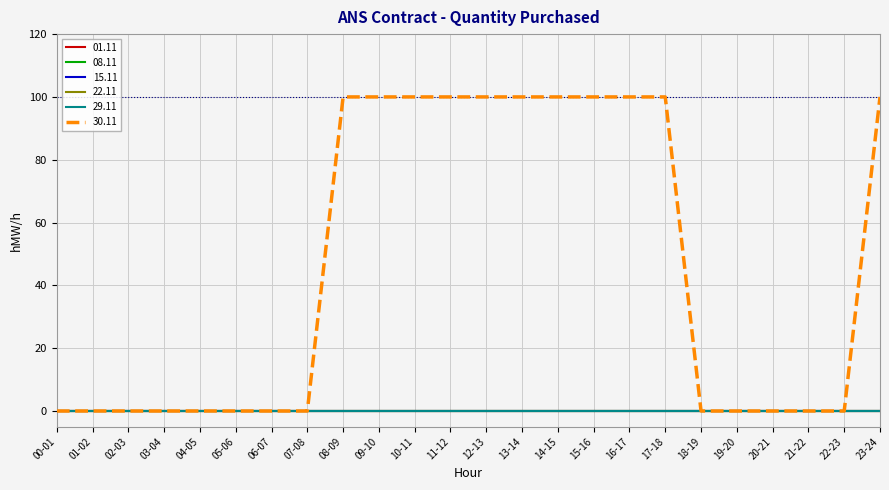

Reading left to right, what are all the values shown in this chart?

01.11: 0	0	0	0	0	0	0	0	0	0	0	0	0	0	0	0	0	0	0	0	0	0	0	0
08.11: 0	0	0	0	0	0	0	0	0	0	0	0	0	0	0	0	0	0	0	0	0	0	0	0
15.11: 0	0	0	0	0	0	0	0	0	0	0	0	0	0	0	0	0	0	0	0	0	0	0	0
22.11: 0	0	0	0	0	0	0	0	0	0	0	0	0	0	0	0	0	0	0	0	0	0	0	0
29.11: 0	0	0	0	0	0	0	0	0	0	0	0	0	0	0	0	0	0	0	0	0	0	0	0
30.11: 0	0	0	0	0	0	0	0	100	100	100	100	100	100	100	100	100	100	0	0	0	0	0	100